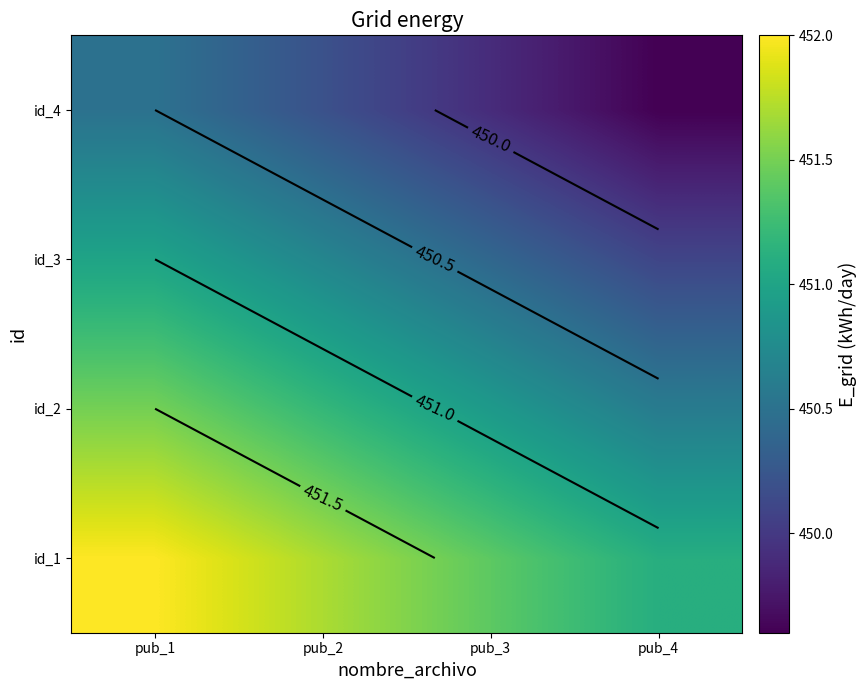

Is the value of id_2 at pub_4 greater than the value of id_3 at pub_3?

Yes